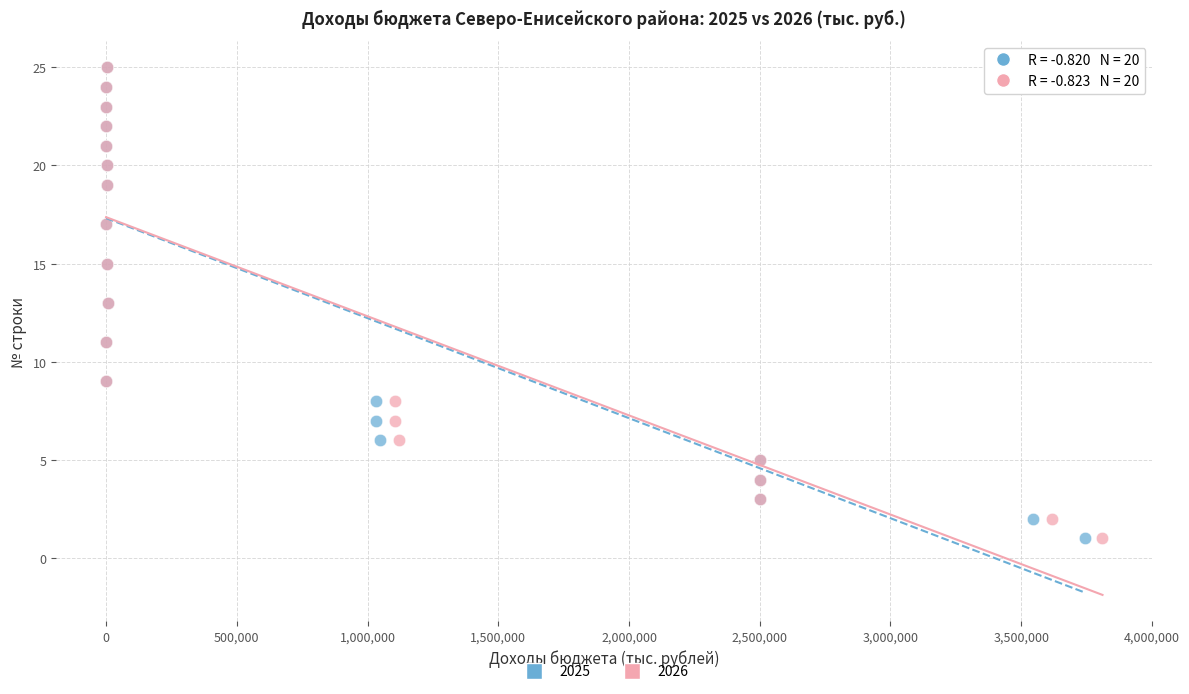

What are all the series names shown in the legend?

2025, 2026